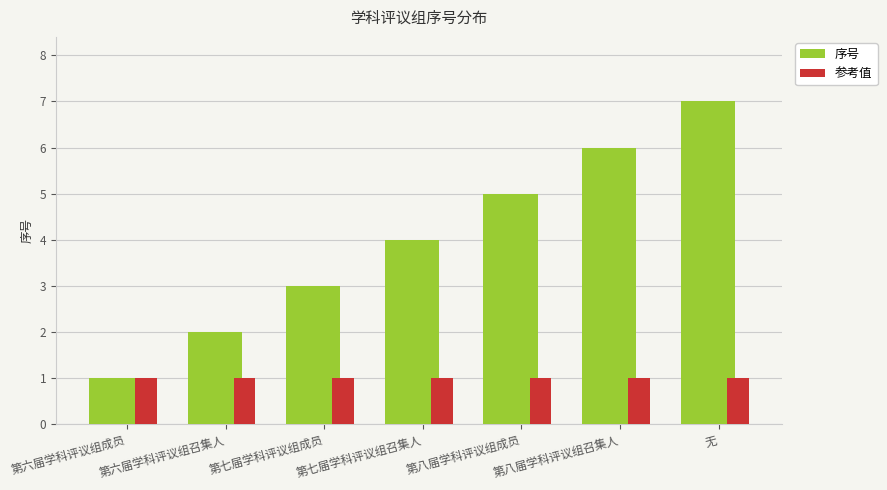

How many values in the 序号 series are below 4?

3